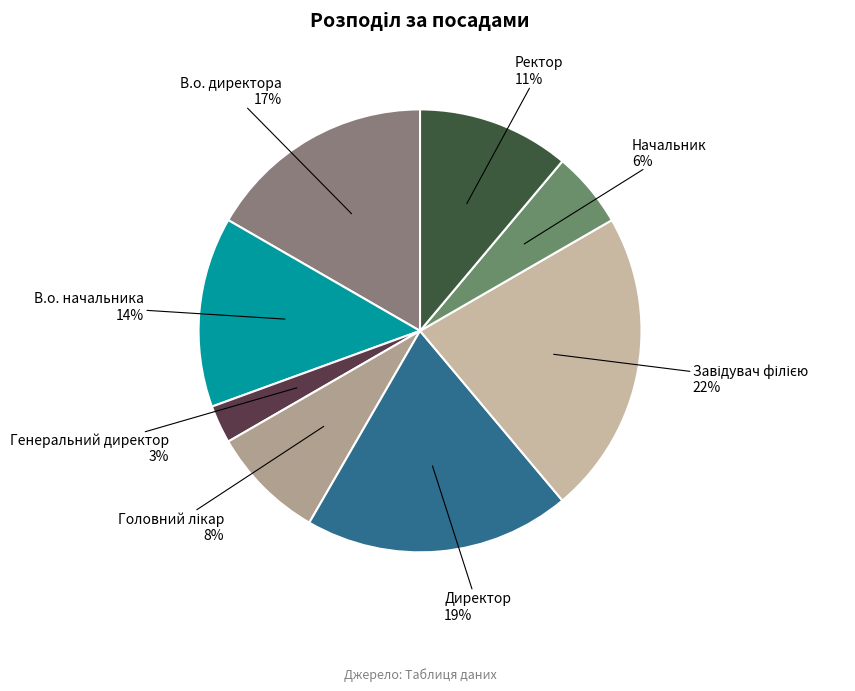

Is the sum of Ректор and В.о. директора greater than half?

No